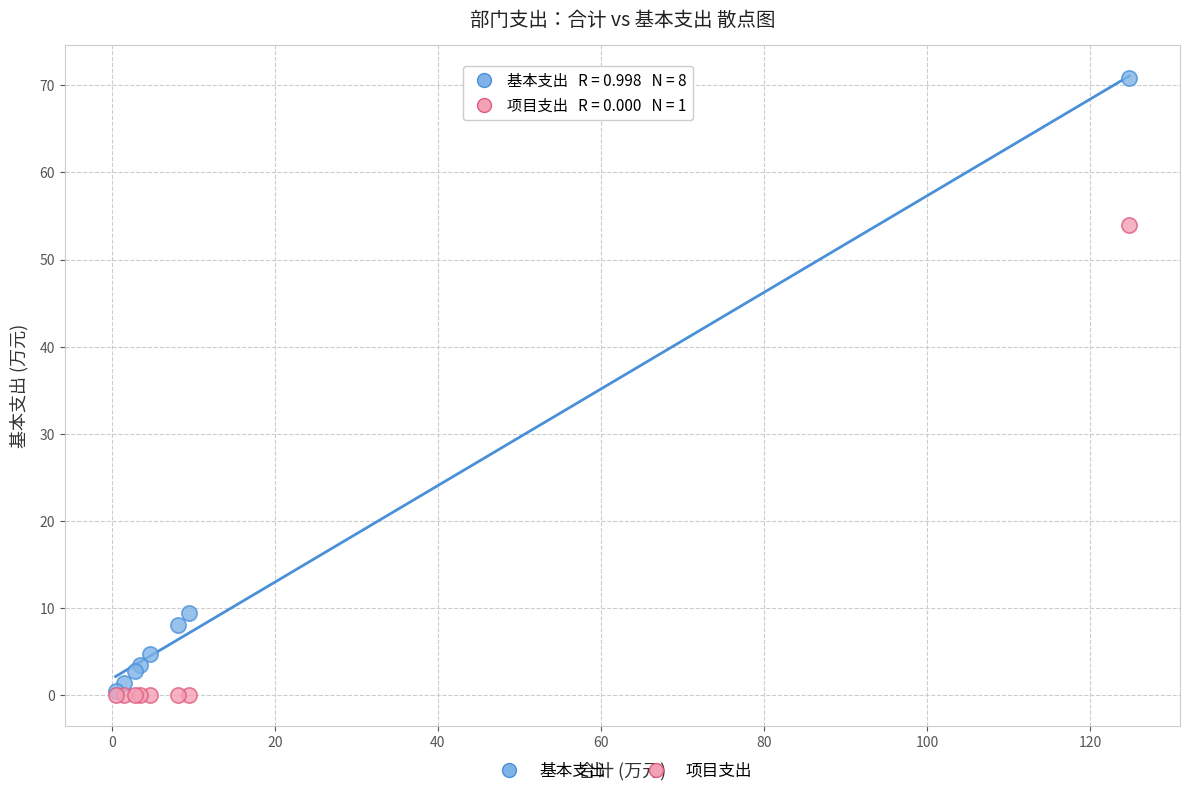

What are all the series names shown in the legend?

基本支出, 项目支出